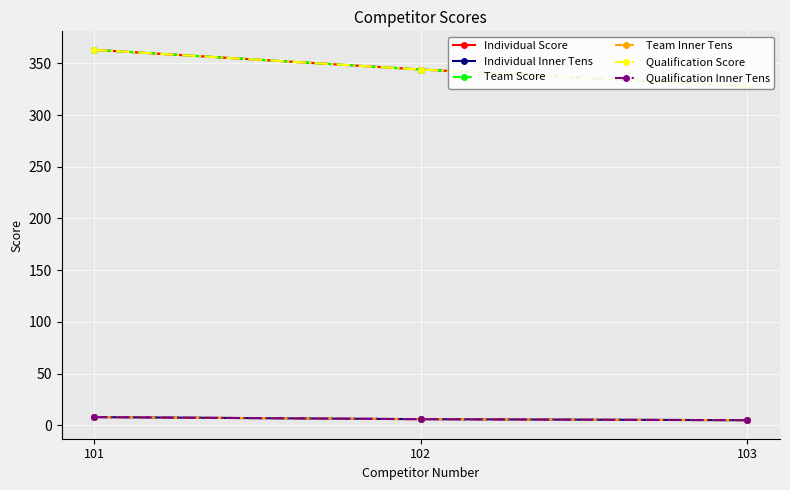

Reading left to right, list all the values displayed in this chart.

Individual Score: 363	344	328
Individual Inner Tens: 8	6	5
Team Score: 363	344	328
Team Inner Tens: 8	6	5
Qualification Score: 363	344	328
Qualification Inner Tens: 8	6	5